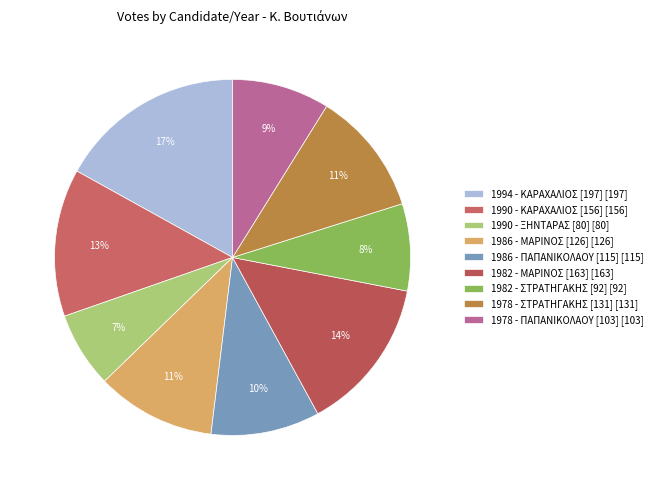

Rank the categories by value from highest to lowest.

1994, 1982 (ΜΑΡΙΝΟΣ), 1990 (ΚΑΡΑΧΑΛΙΟΣ), 1978 (ΣΤΡΑΤΗΓΑΚΗΣ), 1986 (ΜΑΡΙΝΟΣ), 1986 (ΠΑΠΑΝΙΚΟΛΑΟΥ), 1978 (ΠΑΠΑΝΙΚΟΛΑΟΥ), 1982 (ΣΤΡΑΤΗΓΑΚΗΣ), 1990 (ΞΗΝΤΑΡΑΣ)